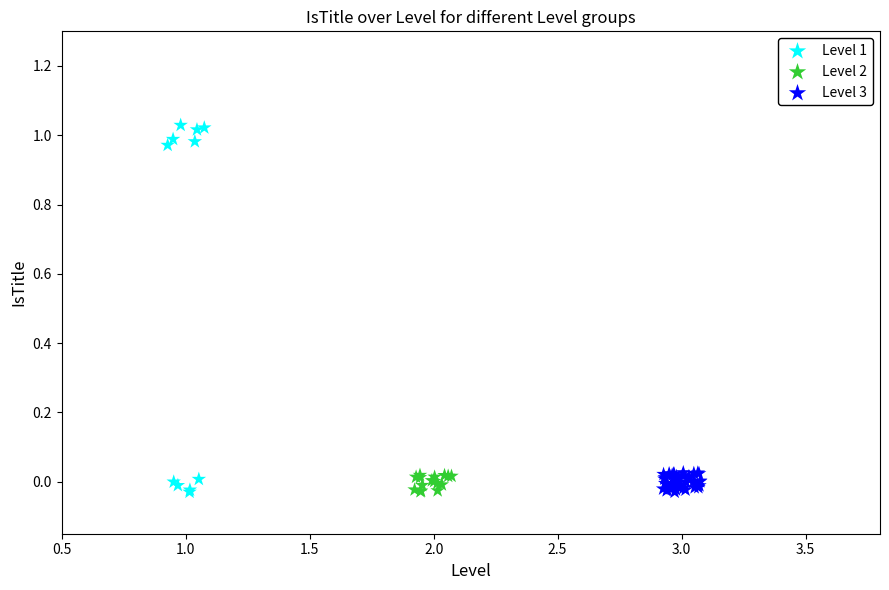

What are all the series names shown in the legend?

Level 1, Level 2, Level 3